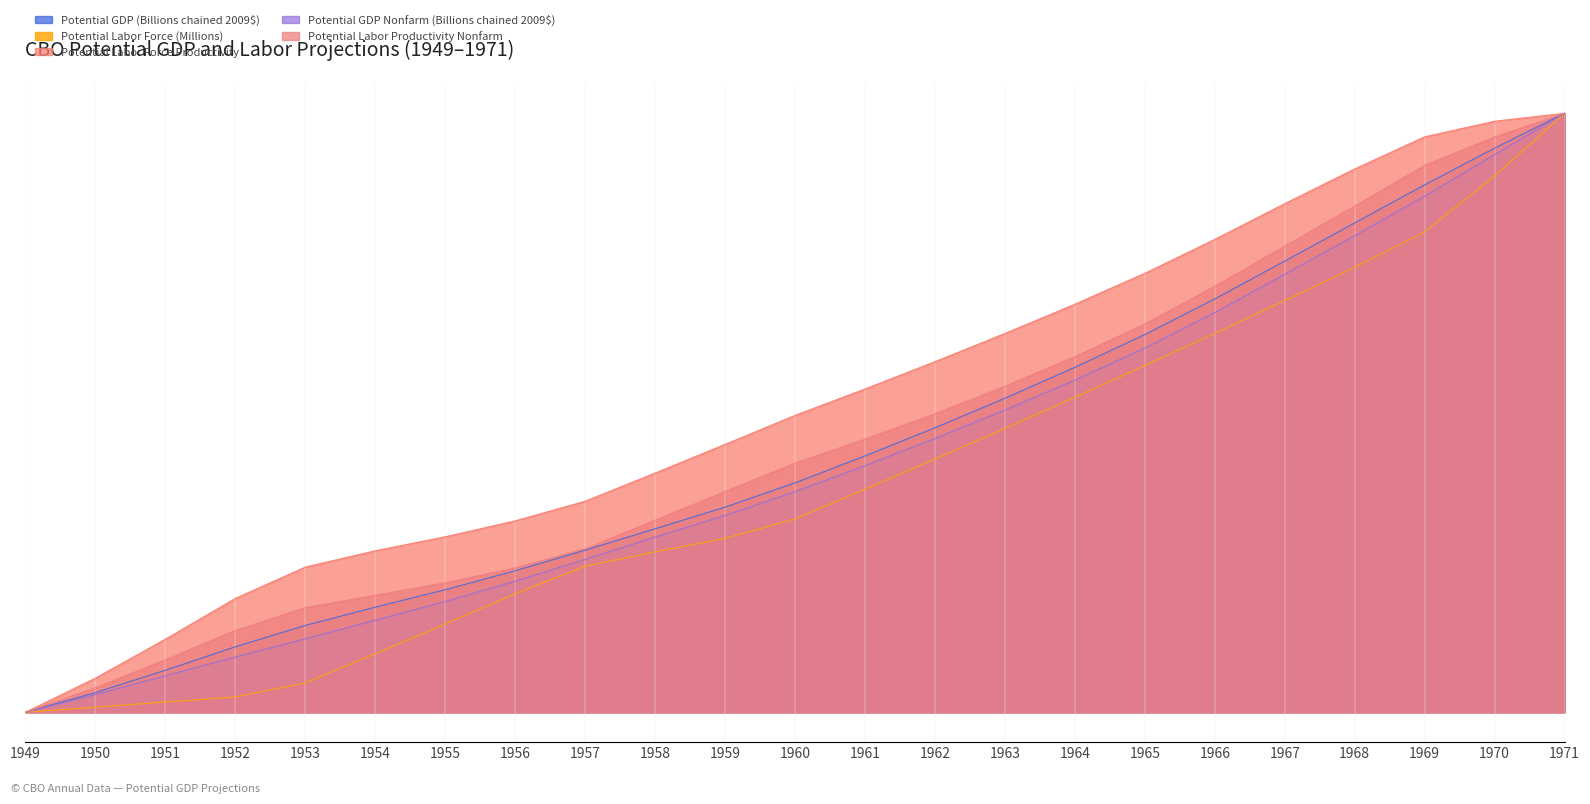

What is the spread (max minus min) of values at 1955?

14.6